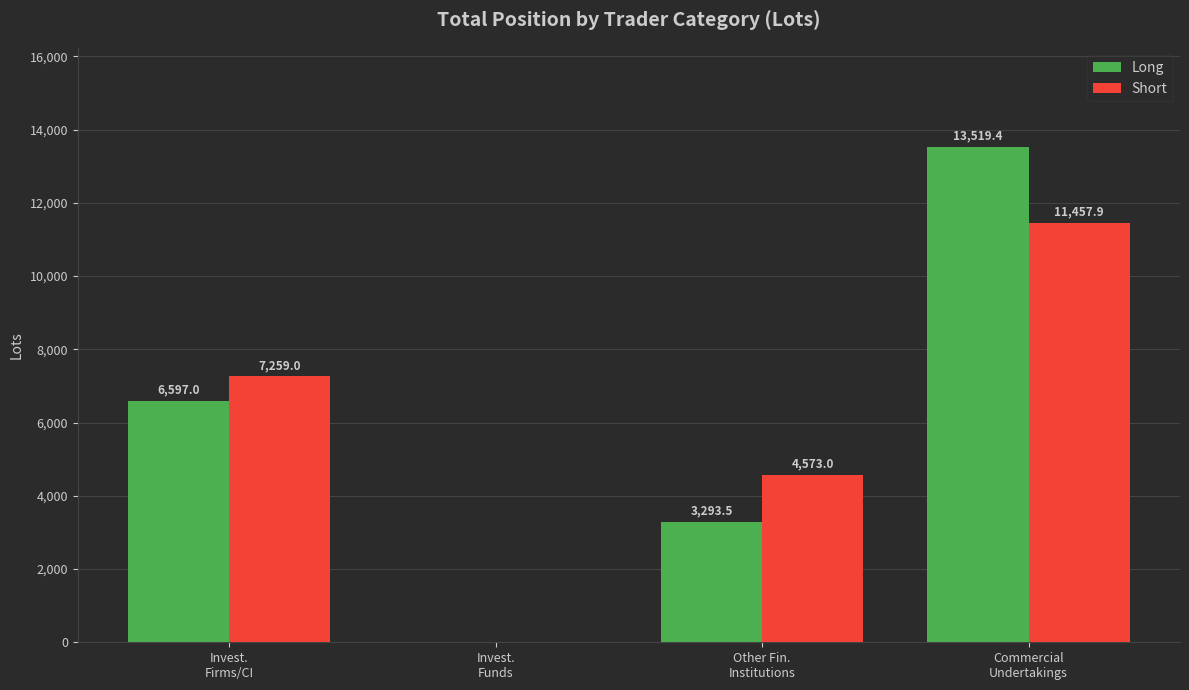

What is the sum of all Short values?

23289.9